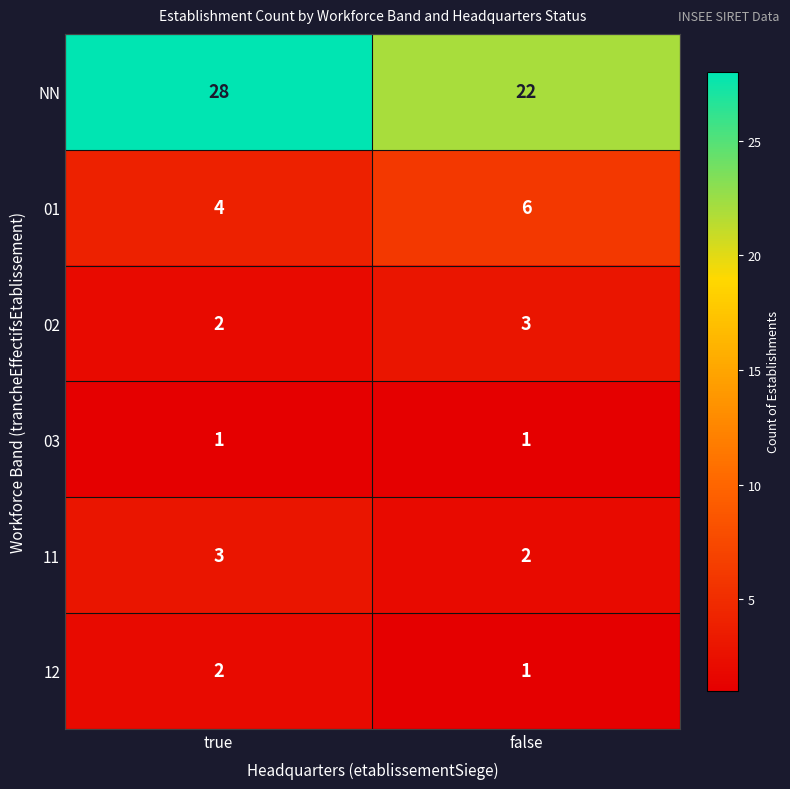

The 01 series shows 11 at false. True or false?

False